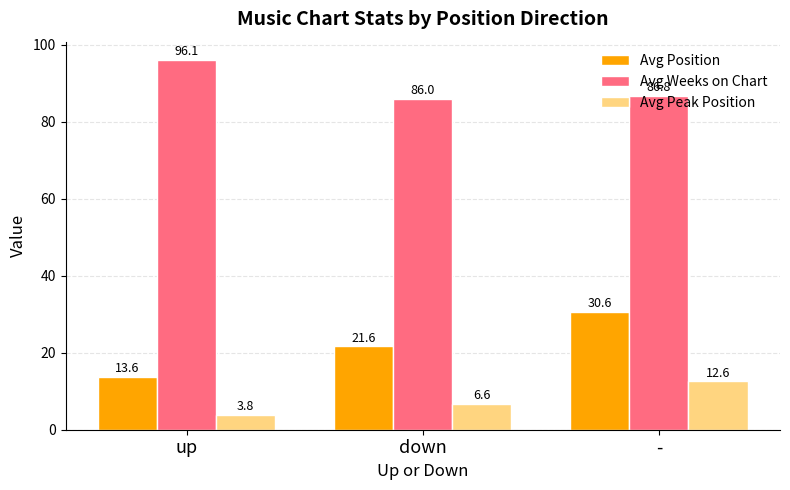

At how many categories does at least one series exceed 44?

3